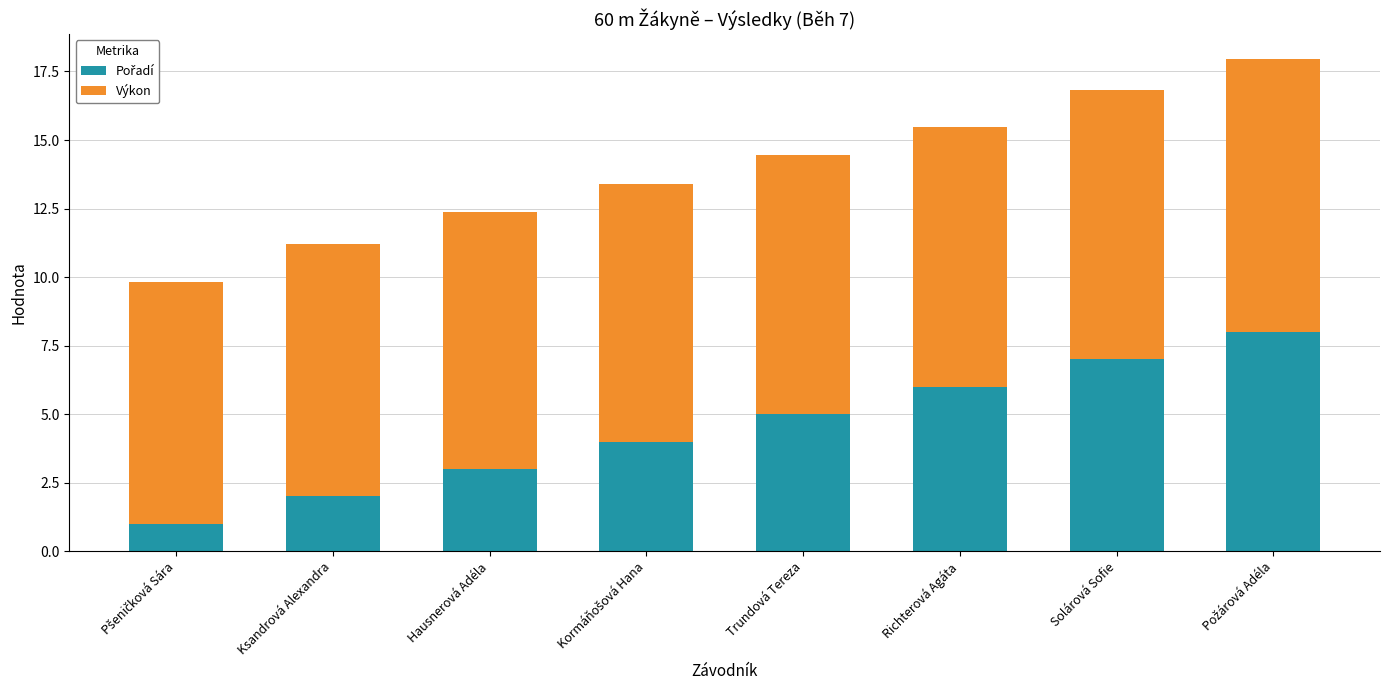

How many categories are shown in the chart?

8